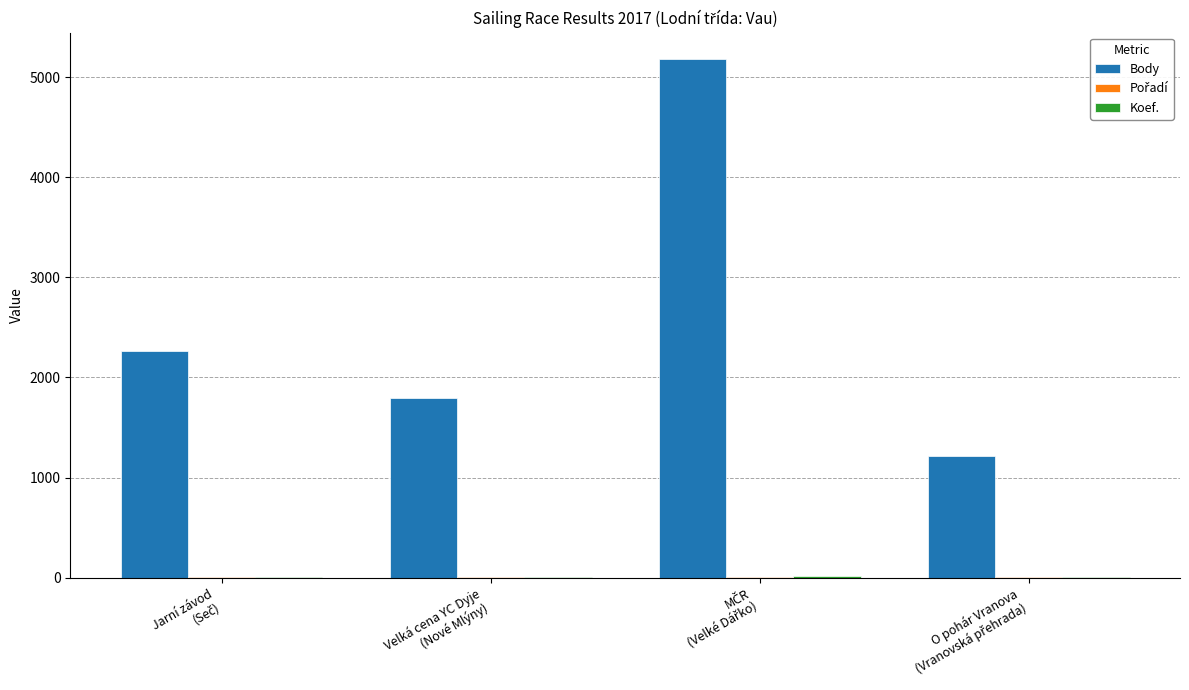

What is the highest value of the Body series?

5184